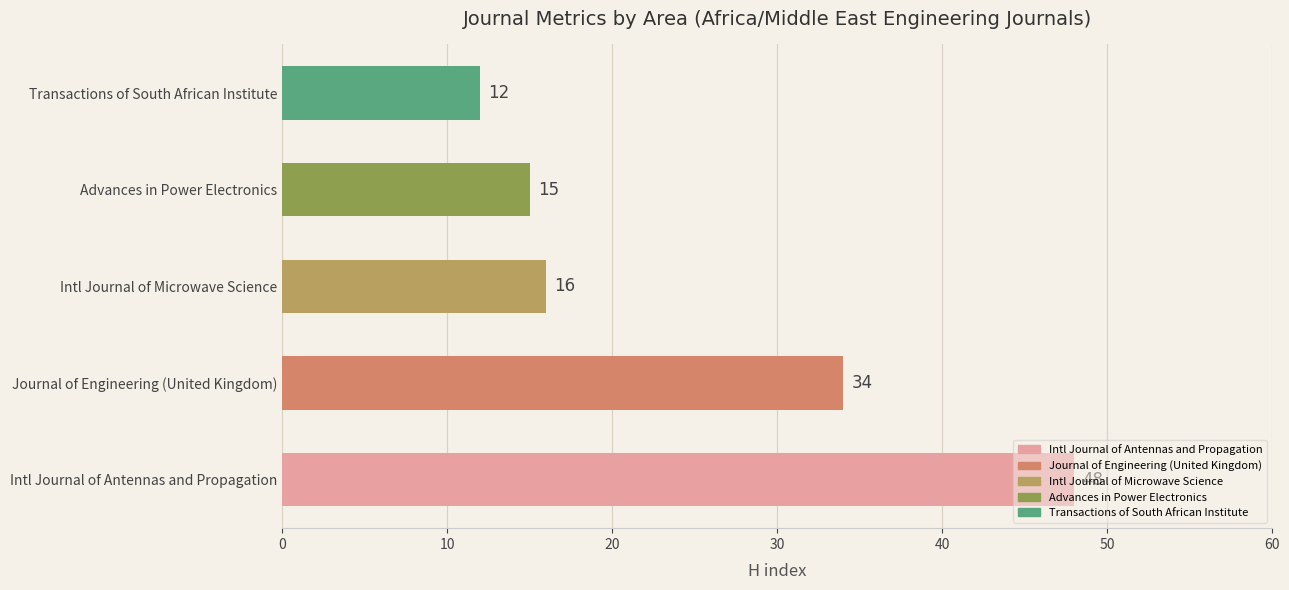

What is the minimum value shown in the chart?

12